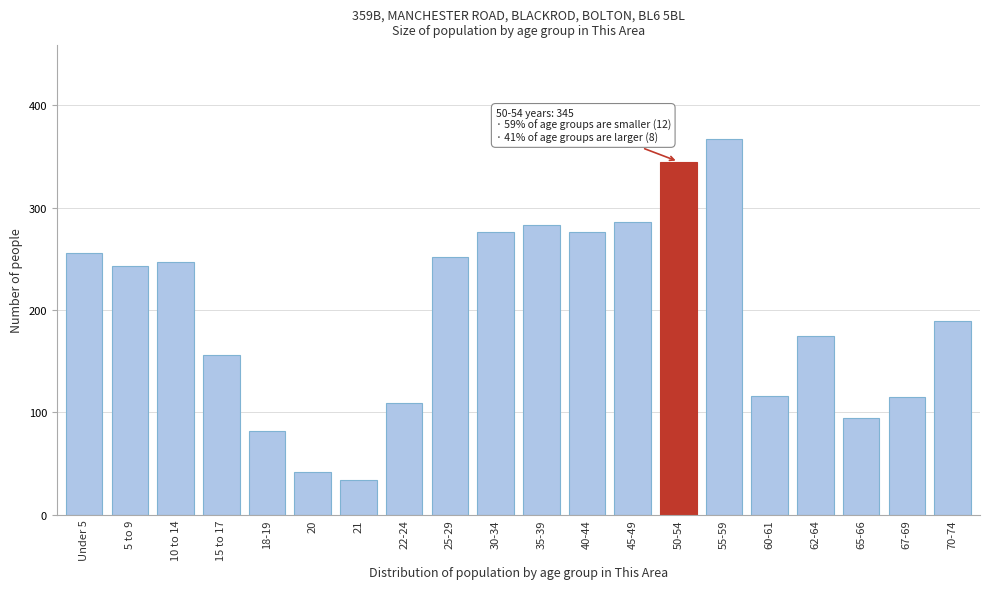

What is the greatest value displayed?

367